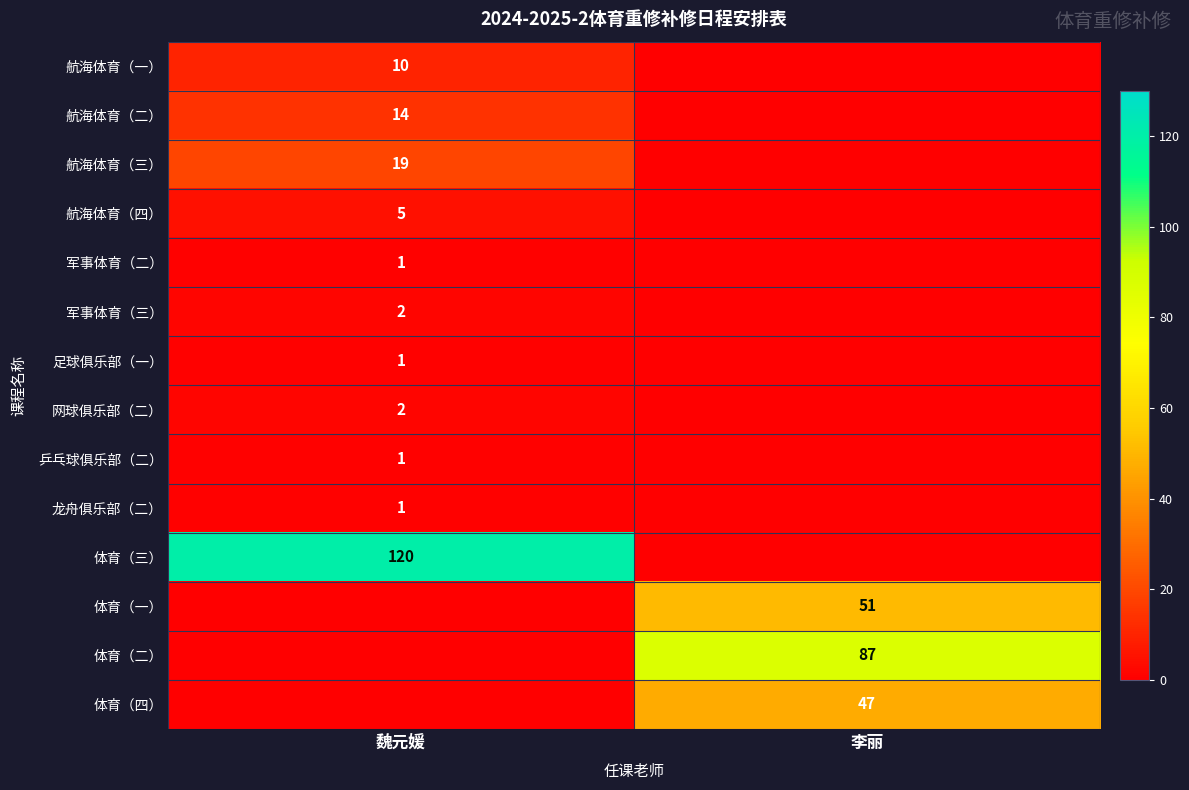

The 网球俱乐部（二） series shows 1 at 魏元媛. True or false?

False